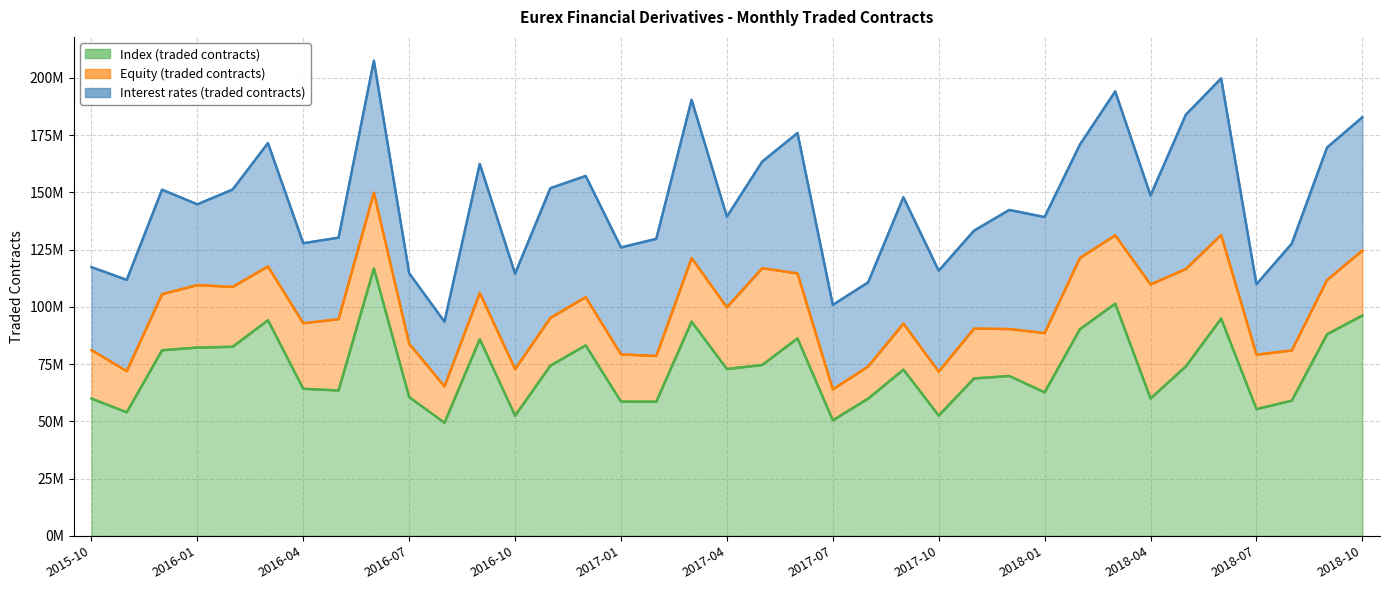

What is the label of the 30th point from the left?

2018-03